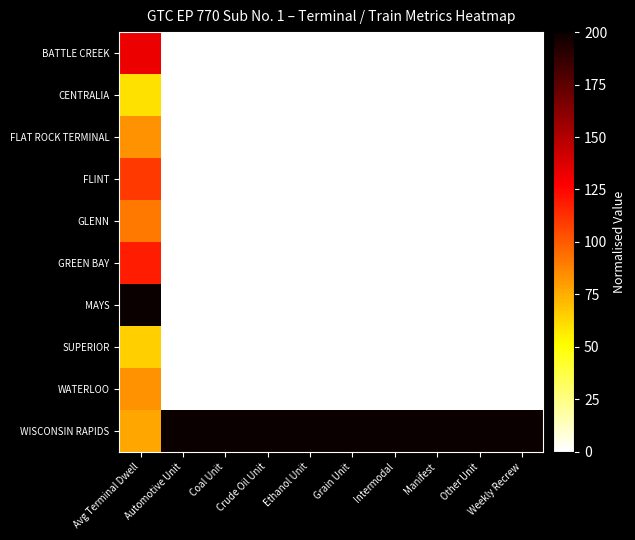

Reading left to right, extract all data points from this chart.

BATTLE CREEK: Avg Terminal Dwell=132.7	Automotive Unit=0.0	Coal Unit=0.0	Crude Oil Unit=0.0	Ethanol Unit=0.0	Grain Unit=0.0	Intermodal=0.0	Manifest=0.0	Other Unit=0.0	Weekly Recrew=0.0
CENTRALIA: Avg Terminal Dwell=59.5	Automotive Unit=0.0	Coal Unit=0.0	Crude Oil Unit=0.0	Ethanol Unit=0.0	Grain Unit=0.0	Intermodal=0.0	Manifest=0.0	Other Unit=0.0	Weekly Recrew=0.0
FLAT ROCK TERMINAL: Avg Terminal Dwell=83.4	Automotive Unit=0.0	Coal Unit=0.0	Crude Oil Unit=0.0	Ethanol Unit=0.0	Grain Unit=0.0	Intermodal=0.0	Manifest=0.0	Other Unit=0.0	Weekly Recrew=0.0
FLINT: Avg Terminal Dwell=109.6	Automotive Unit=0.0	Coal Unit=0.0	Crude Oil Unit=0.0	Ethanol Unit=0.0	Grain Unit=0.0	Intermodal=0.0	Manifest=0.0	Other Unit=0.0	Weekly Recrew=0.0
GLENN: Avg Terminal Dwell=90.6	Automotive Unit=0.0	Coal Unit=0.0	Crude Oil Unit=0.0	Ethanol Unit=0.0	Grain Unit=0.0	Intermodal=0.0	Manifest=0.0	Other Unit=0.0	Weekly Recrew=0.0
GREEN BAY: Avg Terminal Dwell=118.7	Automotive Unit=0.0	Coal Unit=0.0	Crude Oil Unit=0.0	Ethanol Unit=0.0	Grain Unit=0.0	Intermodal=0.0	Manifest=0.0	Other Unit=0.0	Weekly Recrew=0.0
MAYS: Avg Terminal Dwell=200.0	Automotive Unit=0.0	Coal Unit=0.0	Crude Oil Unit=0.0	Ethanol Unit=0.0	Grain Unit=0.0	Intermodal=0.0	Manifest=0.0	Other Unit=0.0	Weekly Recrew=0.0
SUPERIOR: Avg Terminal Dwell=64.9	Automotive Unit=0.0	Coal Unit=0.0	Crude Oil Unit=0.0	Ethanol Unit=0.0	Grain Unit=0.0	Intermodal=0.0	Manifest=0.0	Other Unit=0.0	Weekly Recrew=0.0
WATERLOO: Avg Terminal Dwell=83.3	Automotive Unit=0.0	Coal Unit=0.0	Crude Oil Unit=0.0	Ethanol Unit=0.0	Grain Unit=0.0	Intermodal=0.0	Manifest=0.0	Other Unit=0.0	Weekly Recrew=0.0
WISCONSIN RAPIDS: Avg Terminal Dwell=77.0	Automotive Unit=200.0	Coal Unit=200.0	Crude Oil Unit=200.0	Ethanol Unit=200.0	Grain Unit=200.0	Intermodal=200.0	Manifest=200.0	Other Unit=200.0	Weekly Recrew=200.0